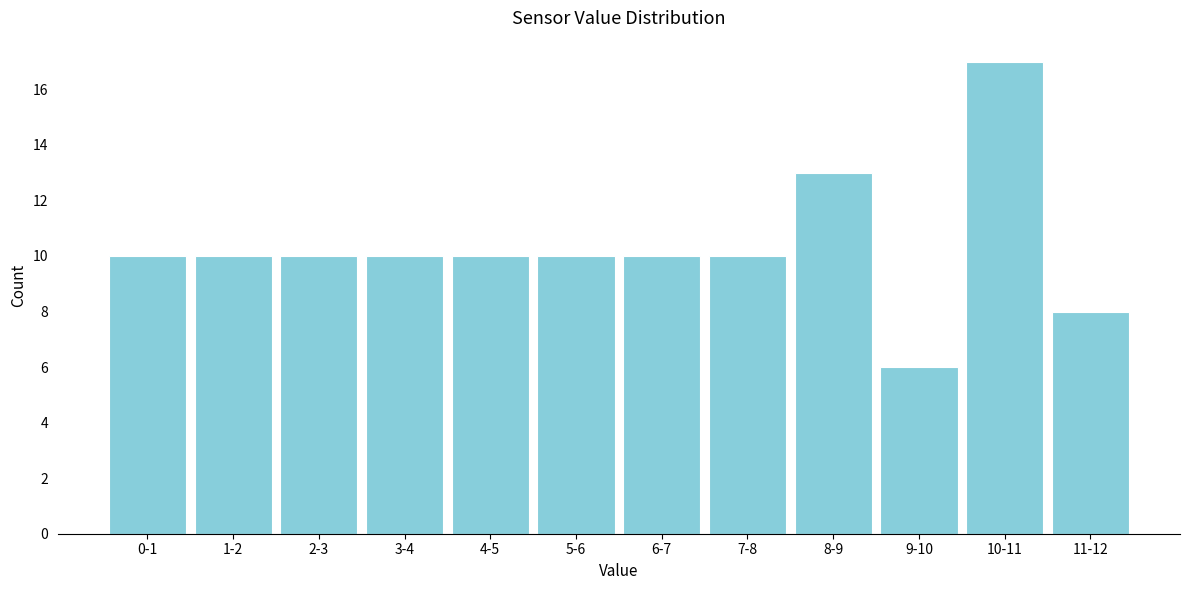

Reading right to left, extract all data points from this chart.

8	17	6	13	10	10	10	10	10	10	10	10